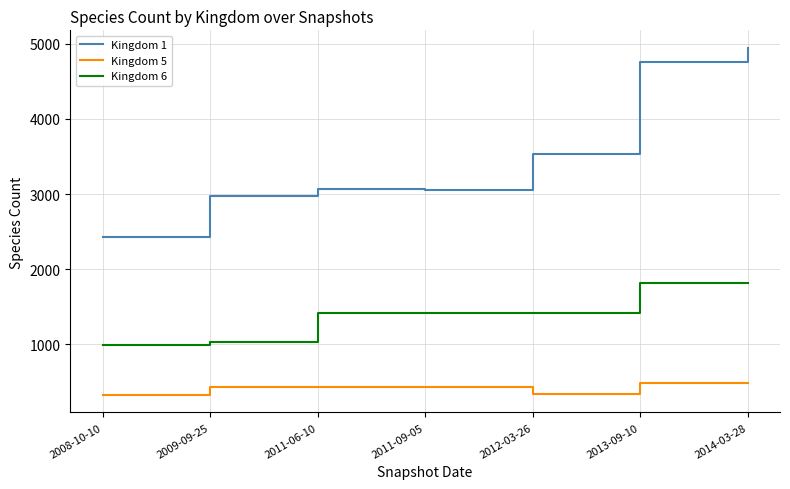

True or false: Kingdom 1 and Kingdom 5 intersect in this chart.

False